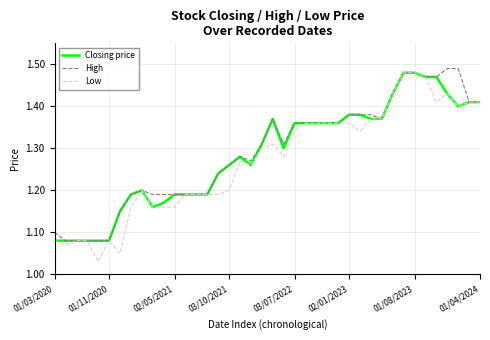

What is the value of the Low point at the 39th from the left?

1.4